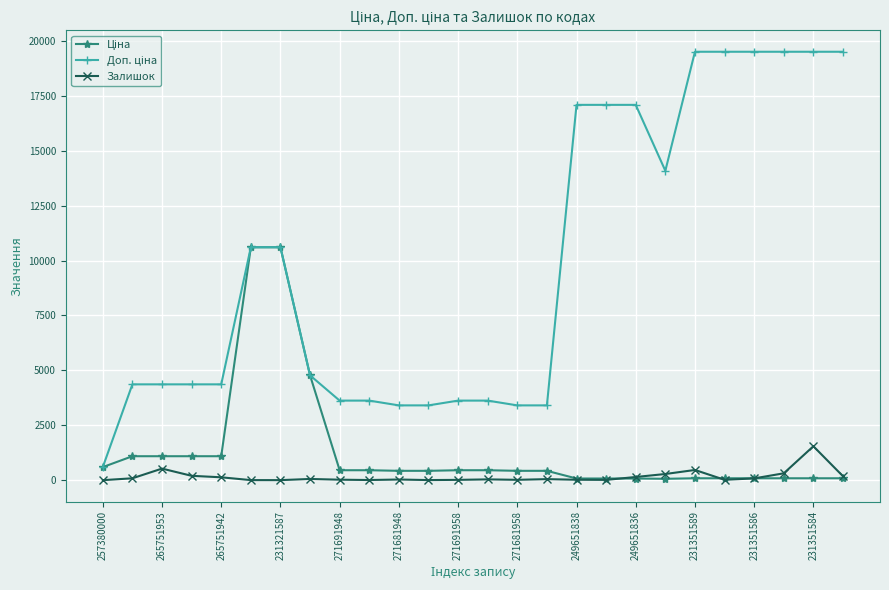

At how many categories does at least one series exceed 7232?

12